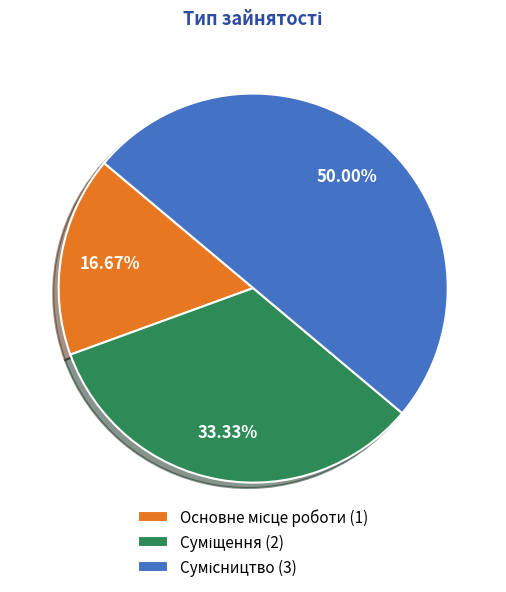

What is the ratio of the value at Суміщення to the value at Сумісництво?

0.7